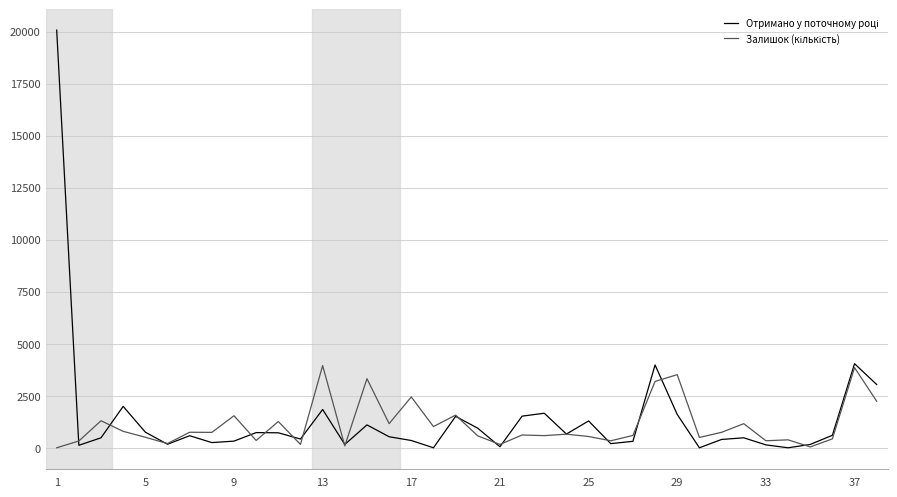

Reading left to right, extract all data points from this chart.

Отримано у поточному році: 20070	120	480	1990	750	170	580	250	320	730	720	420	1840	160	1100	530	350	0	1510	940	50	1520	1660	660	1290	200	310	3980	1600	0	400	480	140	0	160	600	4040	3040
Залишок (кількість): 0	327	1299	790	507	203	746	740	1540	353	1262	161	3950	90	3320	1161	2444	1019	1570	572	160	614	584	654	542	336	593	3189	3513	496	743	1158	338	382	41	428	3852	2236